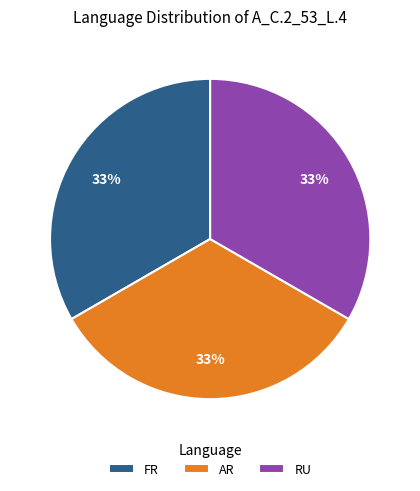

To the nearest percent, what is the difference between the largest and smallest slice percentages?

0%